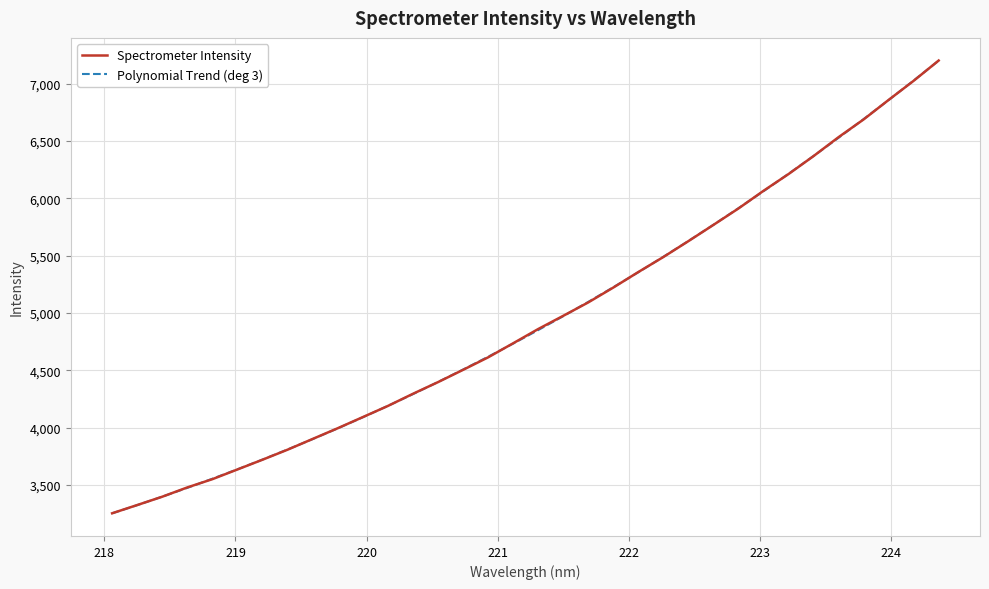

Which series has the largest range (max minus min)?

Spectrometer Intensity